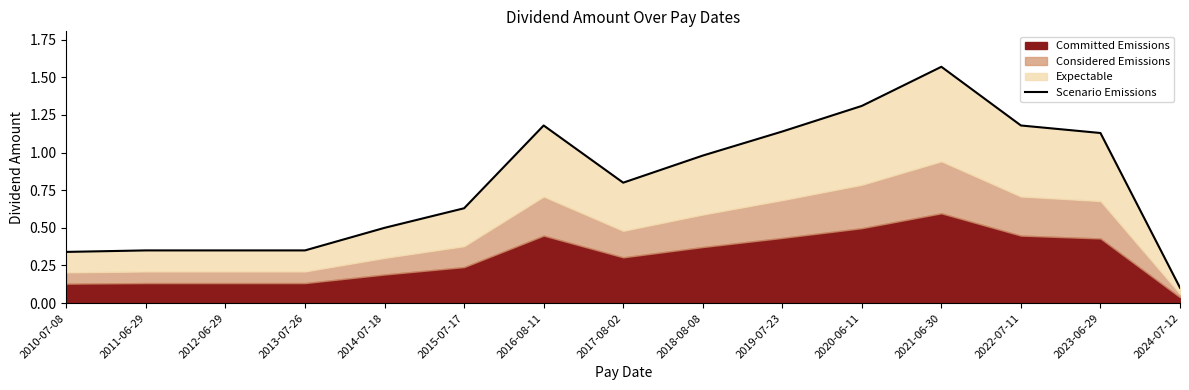

What is the difference between the maximum and minimum values?

1.5